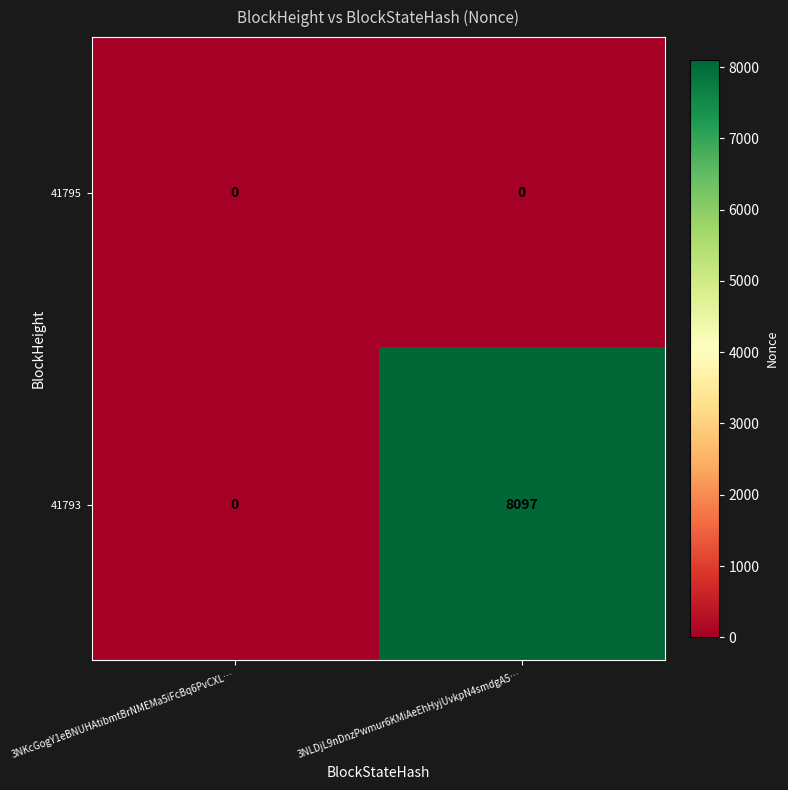

How many values in the 41793 series are below 8097?

1